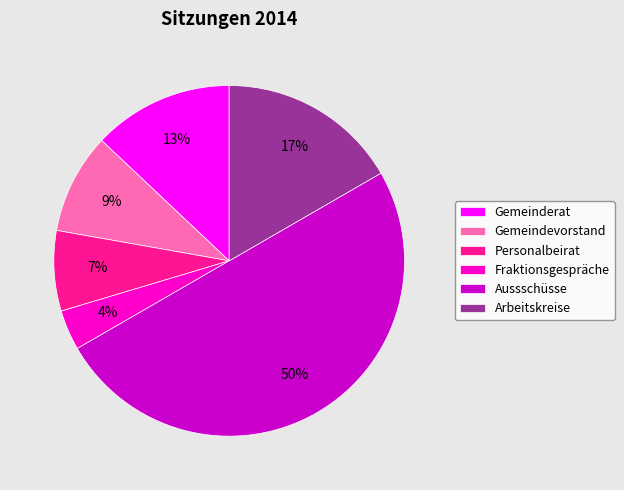

Is it true that Personalbeirat is 15% of the pie?

False